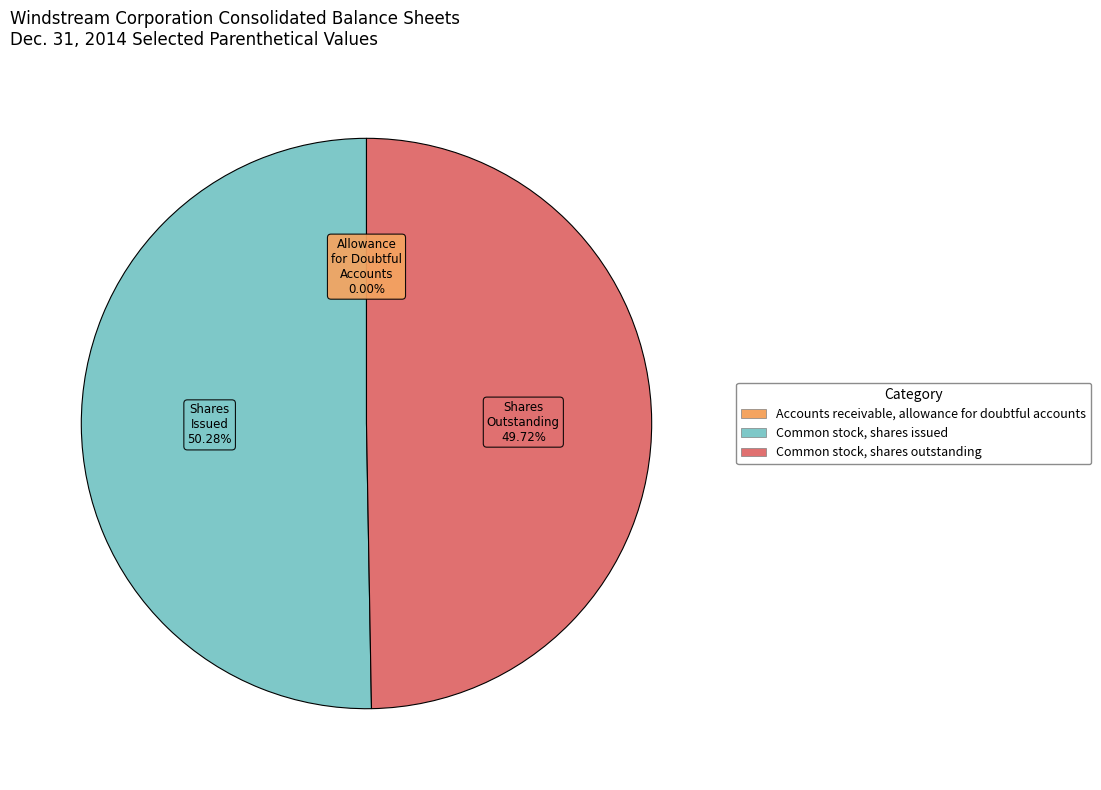

Between Common stock, shares outstanding and Common stock, shares issued, which is larger?

Common stock, shares issued